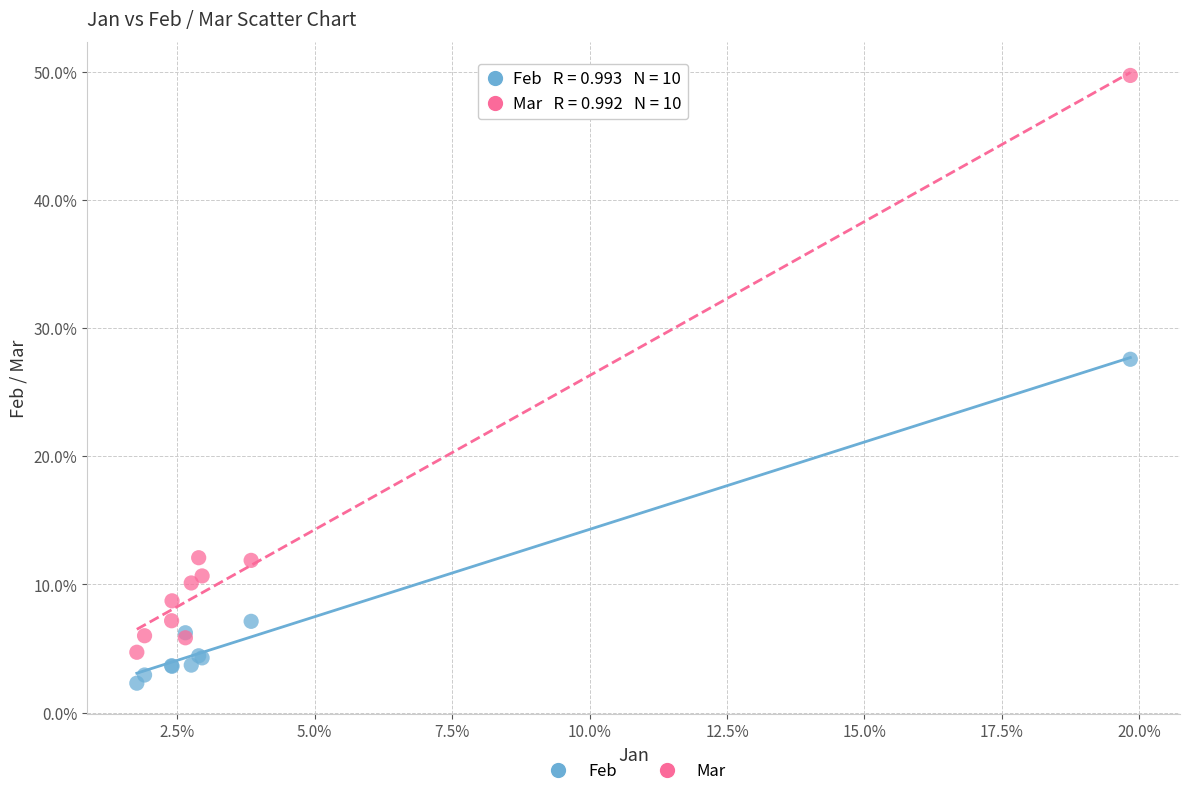

Which series has the widest spread of Y values?

Mar